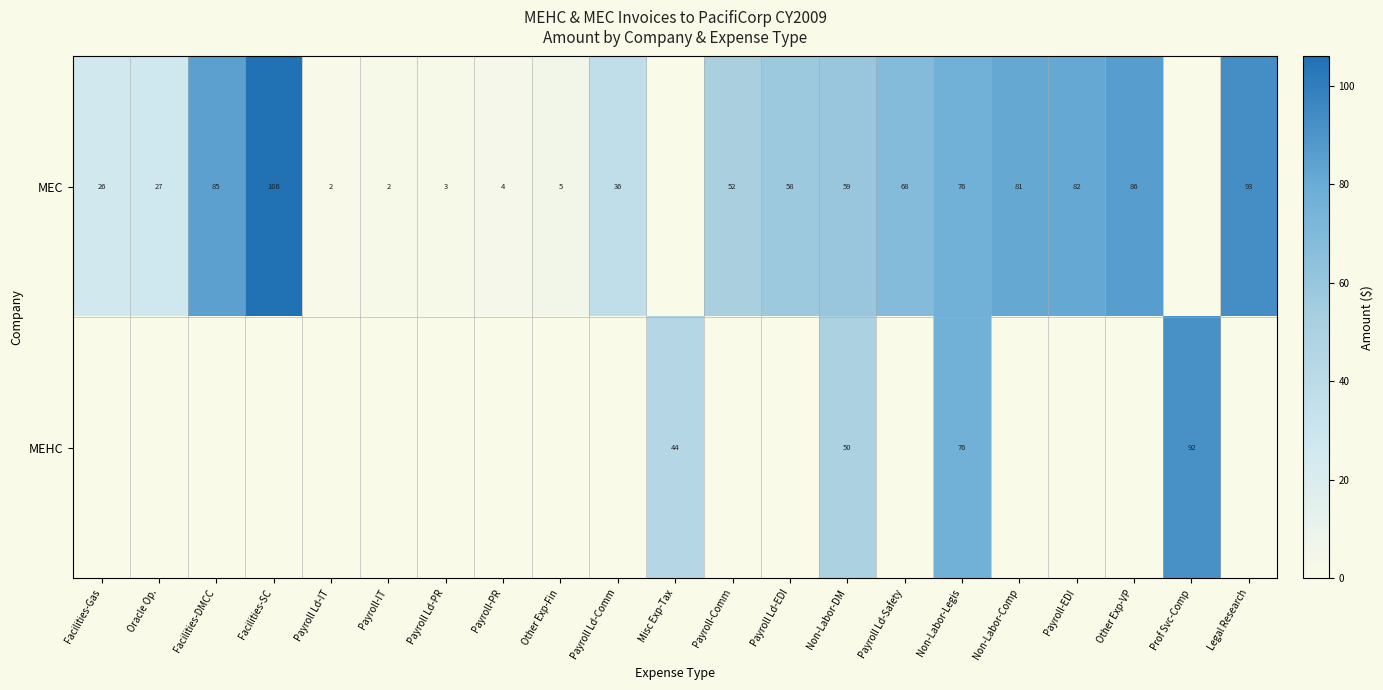

Is the value of MEC at Payroll Ld-Safety greater than the value of MEHC at Non-Labor-DM?

Yes